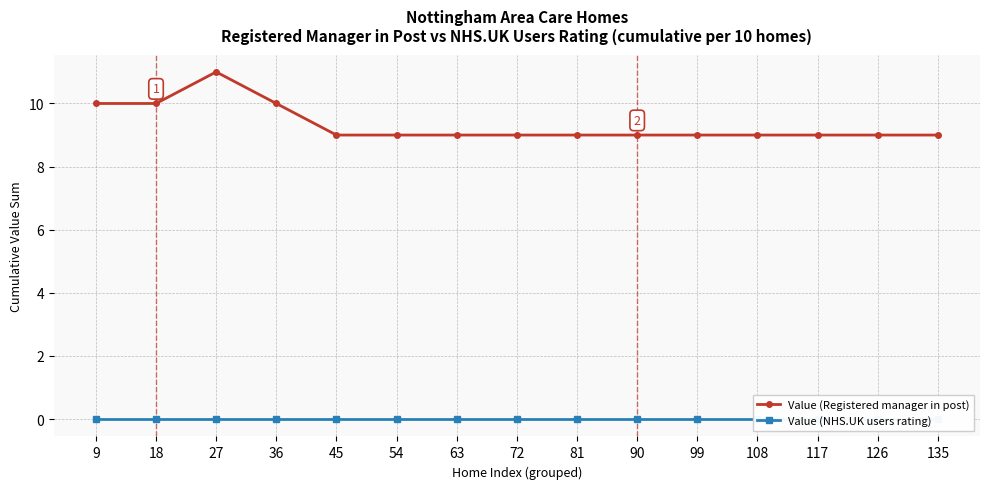

Does the chart display data point markers on the line(s)?

Yes